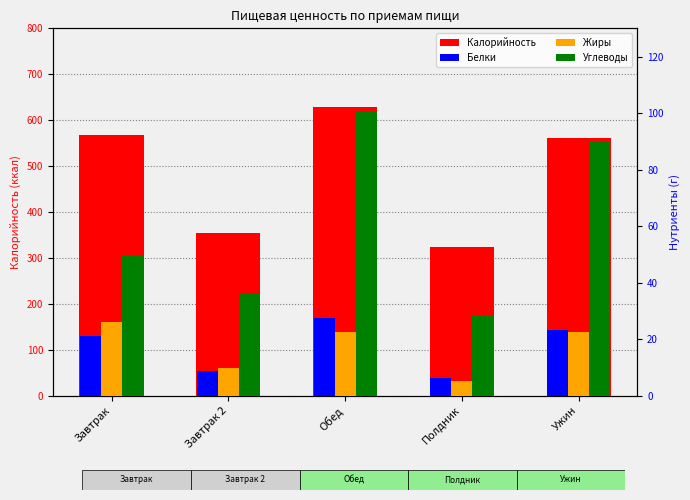

Reading left to right, list all the values displayed in this chart.

Калорийность: 566.6	355.1	628.2	323.3	561.8
Белки: 21.1	8.8	27.4	6.4	23.4
Жиры: 26.2	9.8	22.7	5.0	22.6
Углеводы: 49.9	35.8	100.6	28.5	89.9